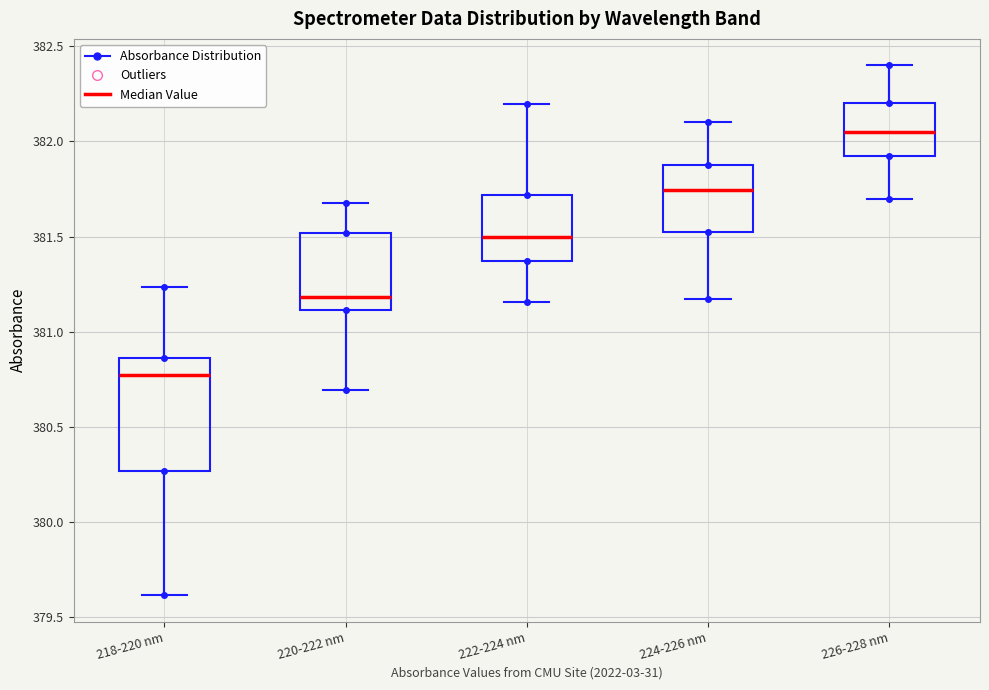

Reading left to right, read every box against the y-axis: the position of its median line, the range the box covers, and the ends of its whiskers. The values are not printed on the chart, so give them approximately, as read against the axis.

218-220 nm: median 380.75, box 380.25 to 380.85, whiskers 379.60 to 381.25
220-222 nm: median 381.20, box 381.10 to 381.50, whiskers 380.70 to 381.70
222-224 nm: median 381.50, box 381.35 to 381.70, whiskers 381.15 to 382.20
224-226 nm: median 381.75, box 381.55 to 381.90, whiskers 381.15 to 382.10
226-228 nm: median 382.05, box 381.95 to 382.20, whiskers 381.70 to 382.40